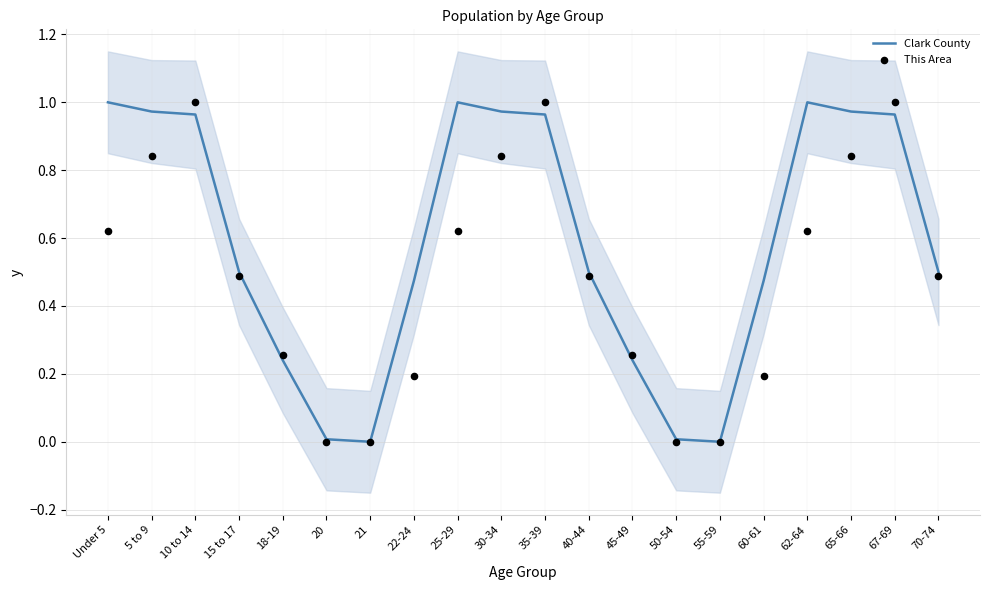

At which category is the sum across all series the highest?

10 to 14